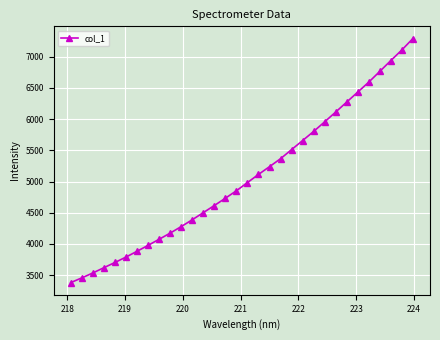

What is the maximum value shown in the chart?

7289.0